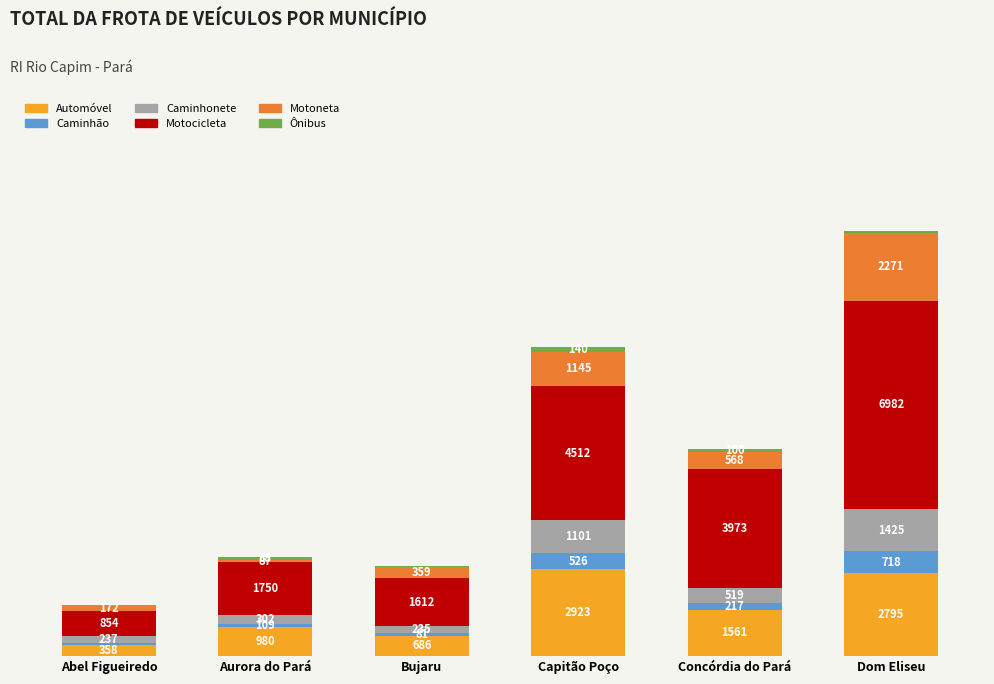

At which category is the sum across all series the highest?

Dom Eliseu